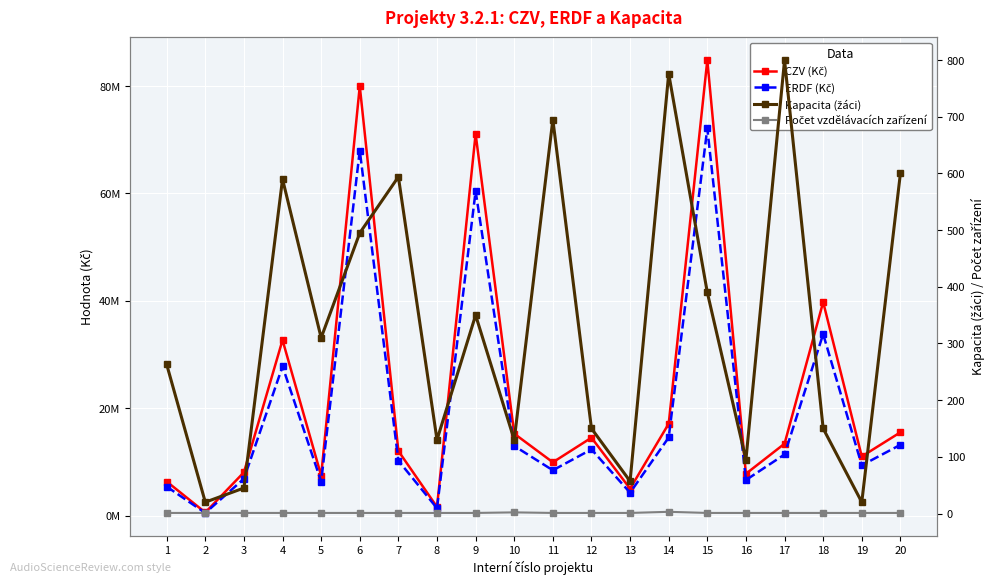

Reading left to right, extract all data points from this chart.

CZV (Kč): 1=6334272.6	2=565000.0	3=8051200.0	4=32687758.6	5=7442425.4	6=80000000.0	7=12022000.0	8=1600000.0	9=71104000.0	10=15246997.0	11=9914430.0	12=14500000.0	13=5000000.0	14=17105000.0	15=84842299.2	16=7780000.0	17=13381000.0	18=39764465.0	19=11000000.0	20=15500000.0
ERDF (Kč): 1=5384131.7	2=480250.0	3=6843520.0	4=27784594.8	5=6326061.6	6=68000000.0	7=10218700.0	8=1360000.0	9=60438400.0	10=12959947.4	11=8427265.5	12=12325000.0	13=4250000.0	14=14539250.0	15=72115954.3	16=6613000.0	17=11373850.0	18=33799795.2	19=9350000.0	20=13175000.0
Kapacita (žáci): 1=263.0	2=20.0	3=45.0	4=590.0	5=310.0	6=495.0	7=594.0	8=130.0	9=350.0	10=130.0	11=695.0	12=150.0	13=57.0	14=776.0	15=390.0	16=95.0	17=800.0	18=150.0	19=20.0	20=600.0
Počet vzdělávacích zařízení: 1=1.0	2=1.0	3=1.0	4=1.0	5=1.0	6=1.0	7=1.0	8=1.0	9=1.0	10=2.0	11=1.0	12=1.0	13=1.0	14=3.0	15=1.0	16=1.0	17=1.0	18=1.0	19=1.0	20=1.0